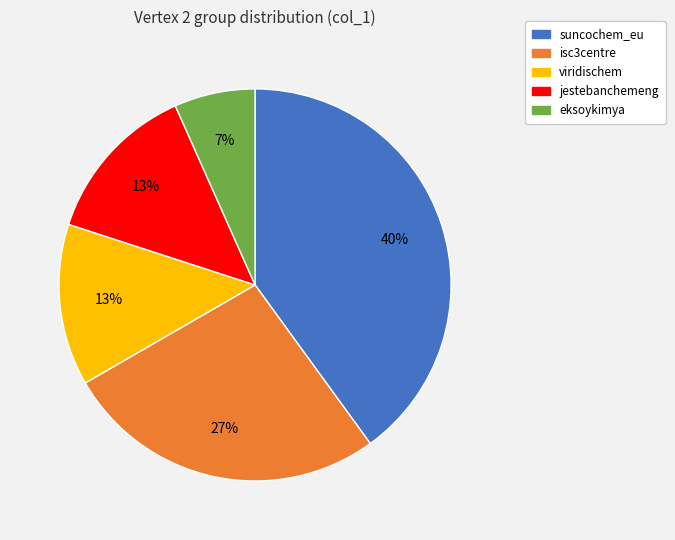

To the nearest percent, what is the difference between the largest and smallest slice percentages?

33%